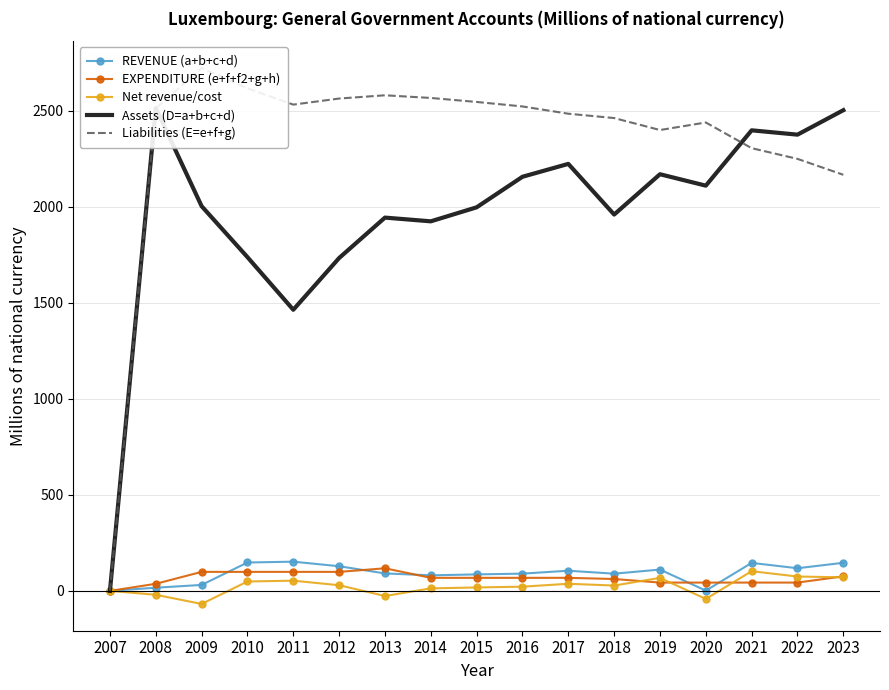

Is the value of REVENUE (a+b+c+d) at 2007 greater than the value of Net revenue/cost at 2021?

No